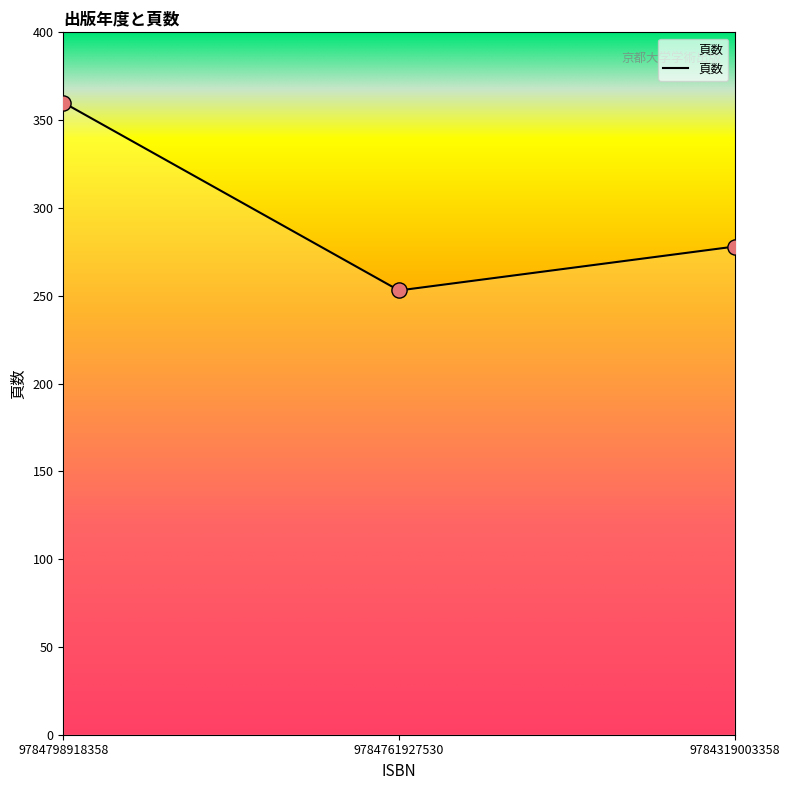

Approximately how many times larger is the value at 9784798918358 compared to 9784319003358?

1.3